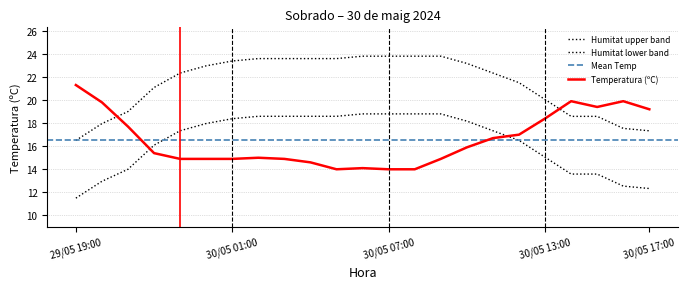

The value of Humitat (%) at 30/05 07:00 is 13.5. True or false?

False